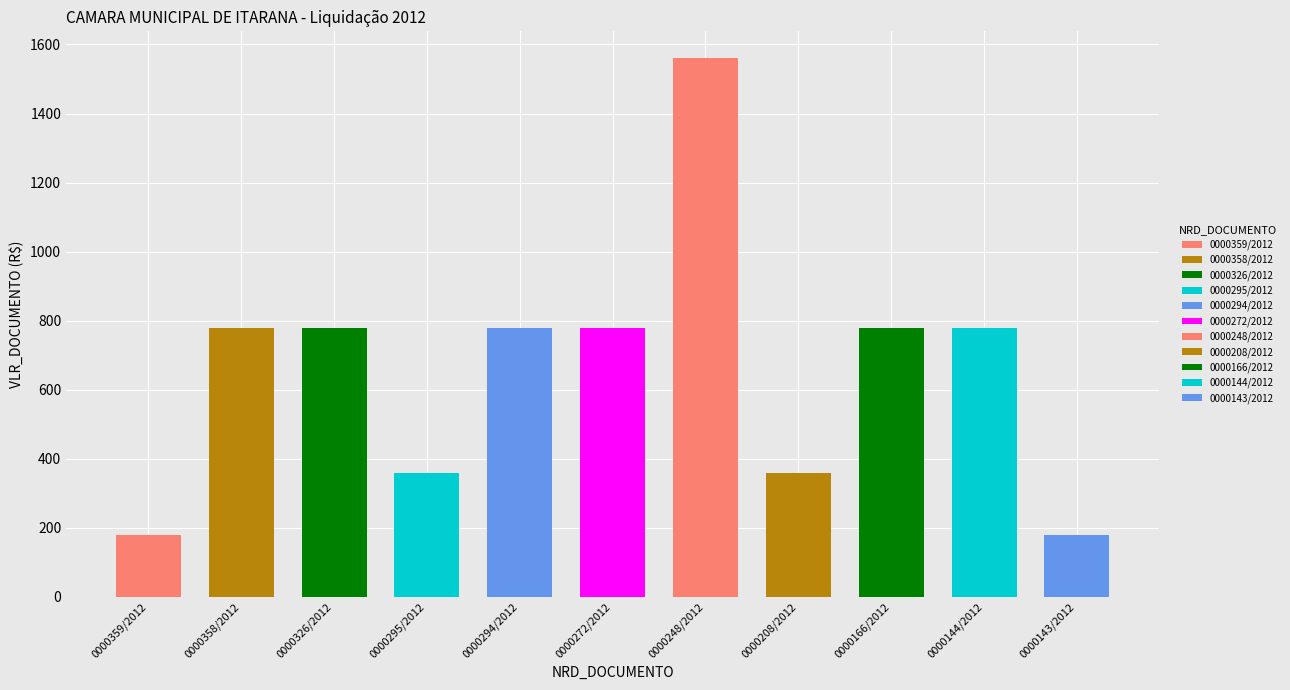

Approximately how many times larger is the value at 0000166/2012 compared to 0000208/2012?

2.2